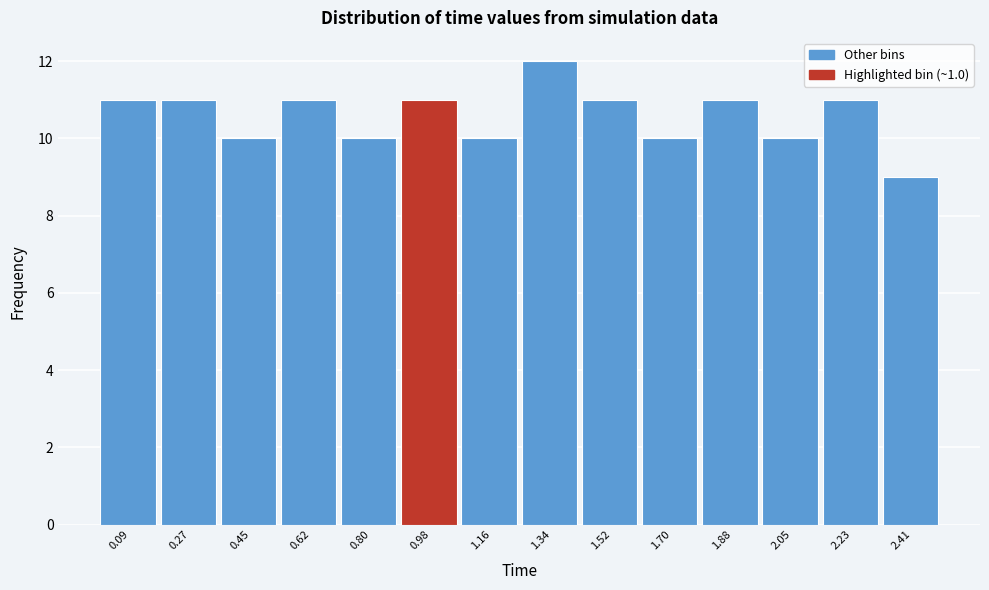

Reading left to right, list every bar in this chart as the range it spans on the x-axis followed by its height. Neither the bar edges nor the heights are printed on the chart, so give them approximately, as read against the axes.

0.00 to 0.18: 11
0.18 to 0.36: 11
0.36 to 0.54: 10
0.54 to 0.72: 11
0.72 to 0.90: 10
0.90 to 1.08: 11
1.08 to 1.26: 10
1.26 to 1.42: 12
1.42 to 1.60: 11
1.60 to 1.78: 10
1.78 to 1.96: 11
1.96 to 2.14: 10
2.14 to 2.32: 11
2.32 to 2.50: 9